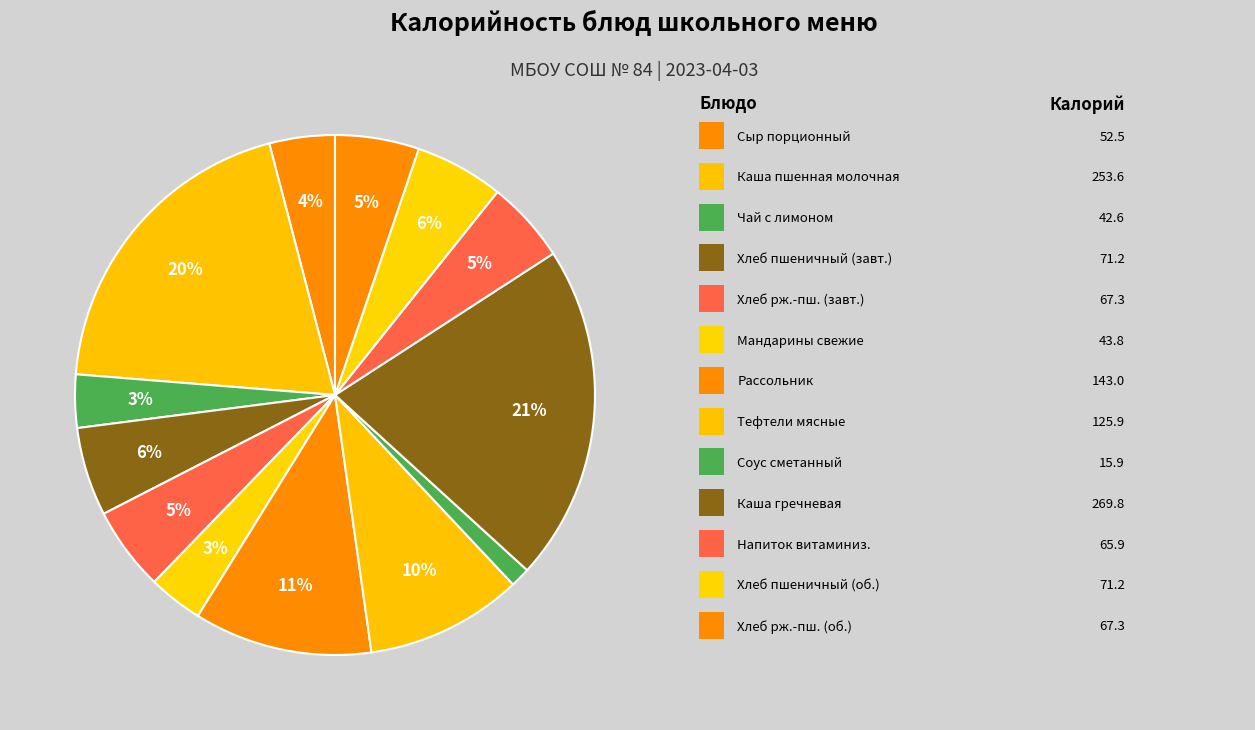

How many slices are in this pie chart?

13